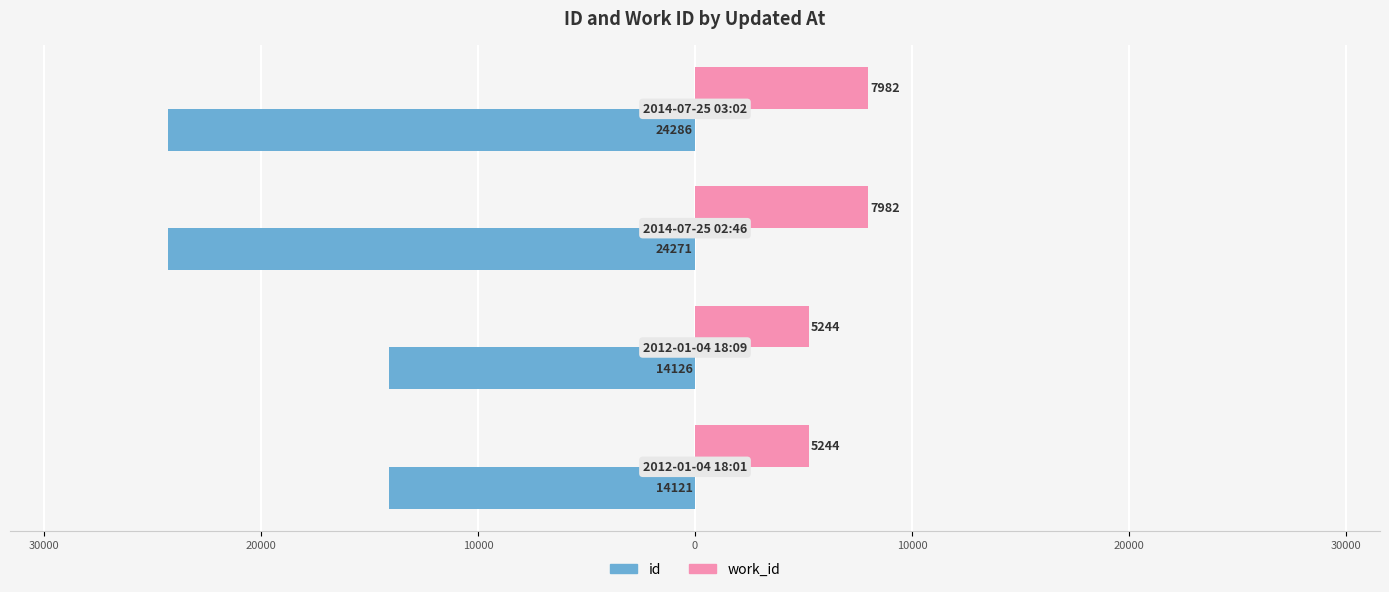

What are all the series names shown in the legend?

id, work_id